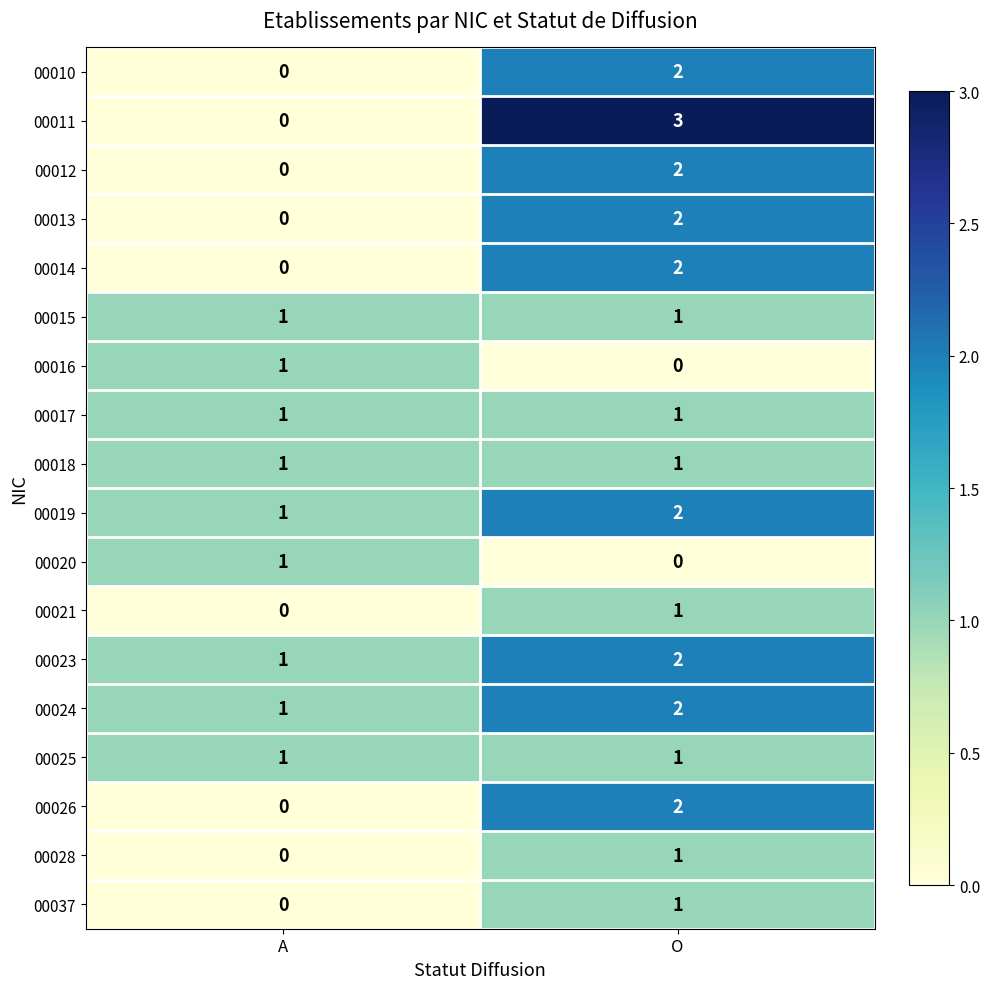

The value of 00010 at A is 0. True or false?

True